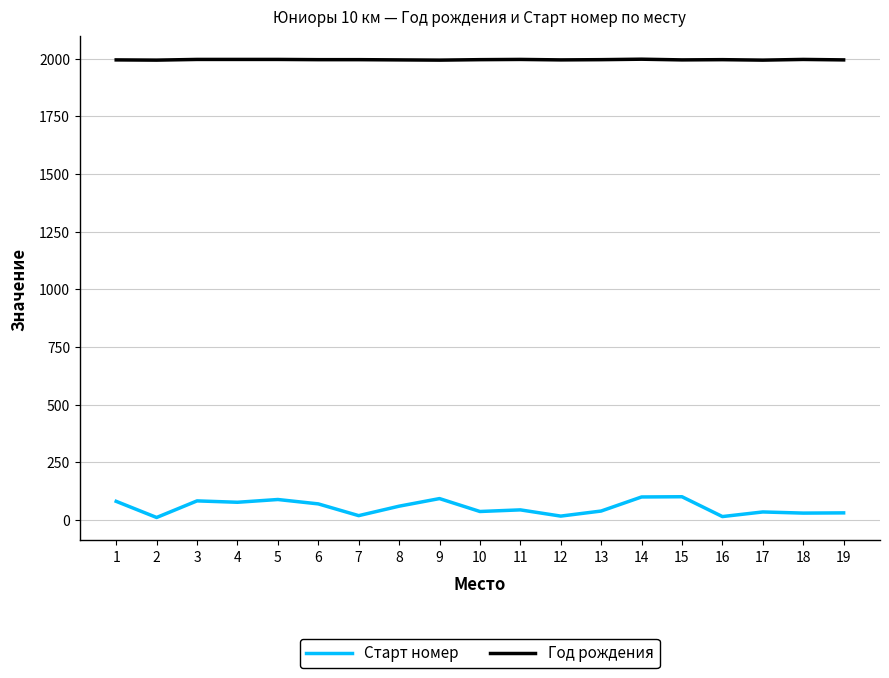

True or false: Год рождения and Старт номер intersect in this chart.

False